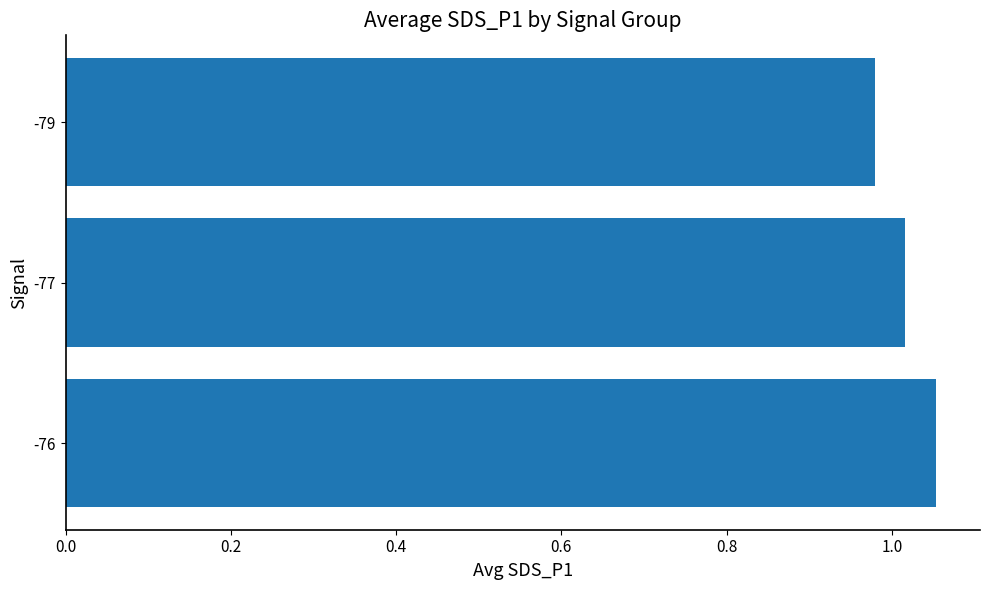

Rank the categories by value from lowest to highest.

-79, -77, -76